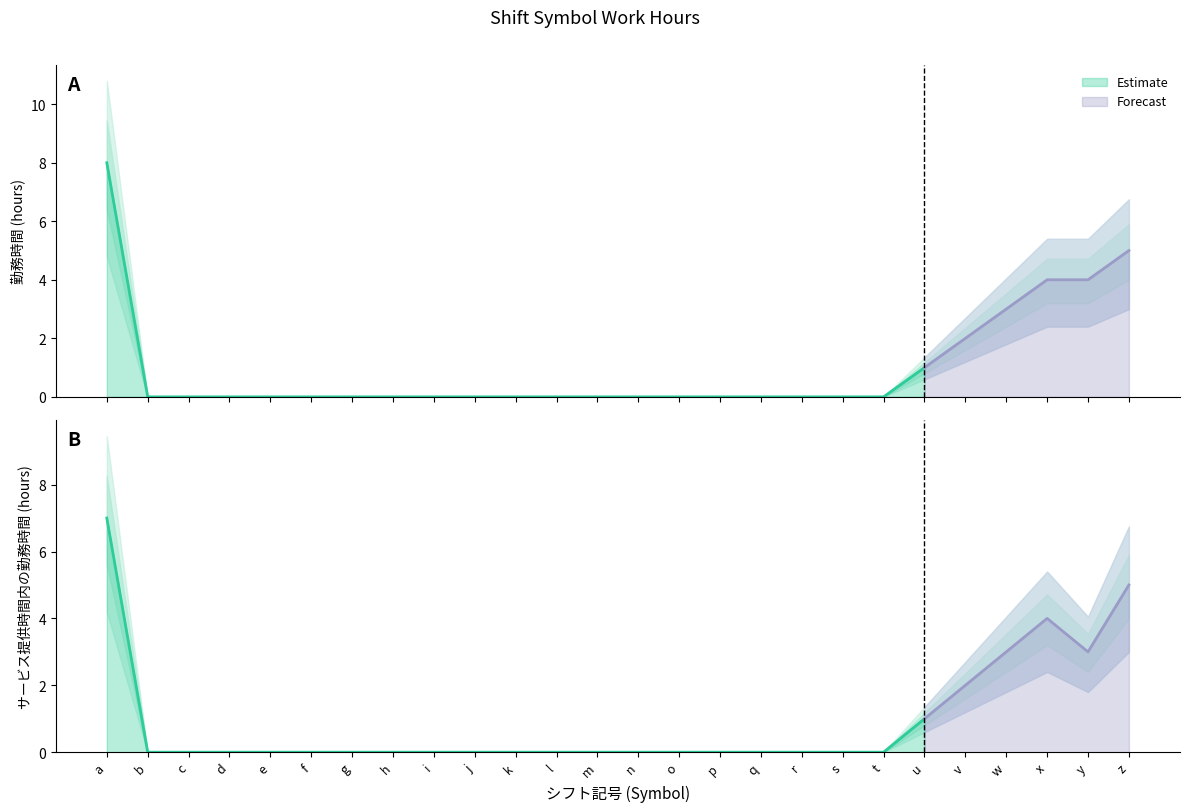

True or false: サービス提供時間内の勤務時間 has more than 2 points higher than both neighbors.

False